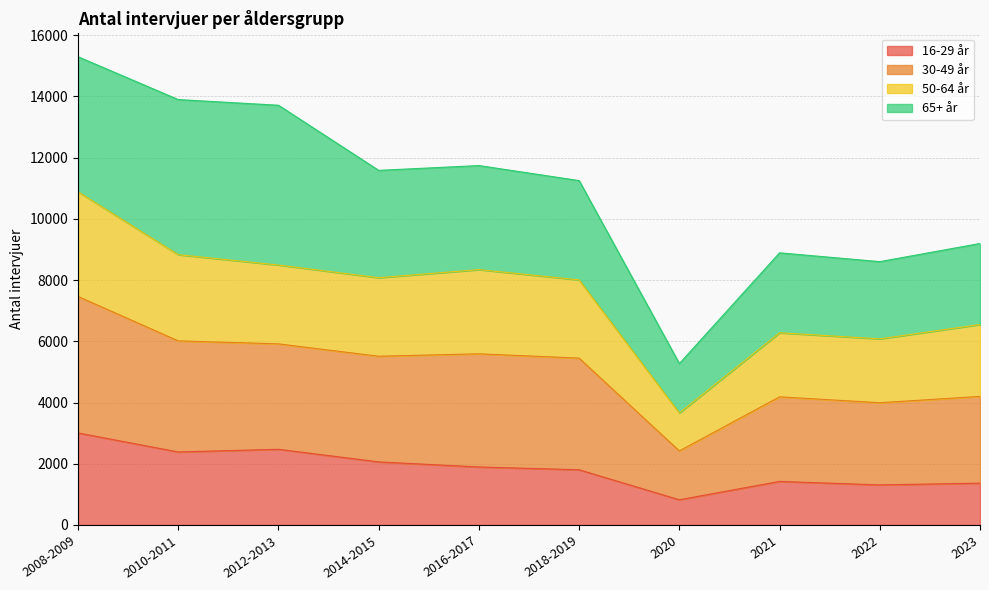

Count the number of categories in the chart.

10